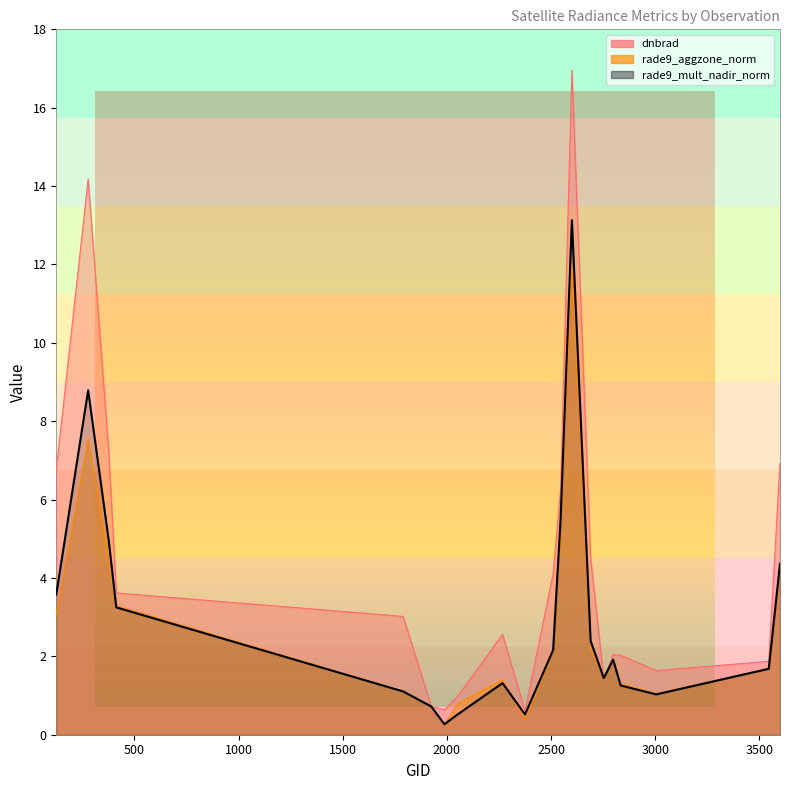

Which label corresponds to the largest value in the chart?

2600